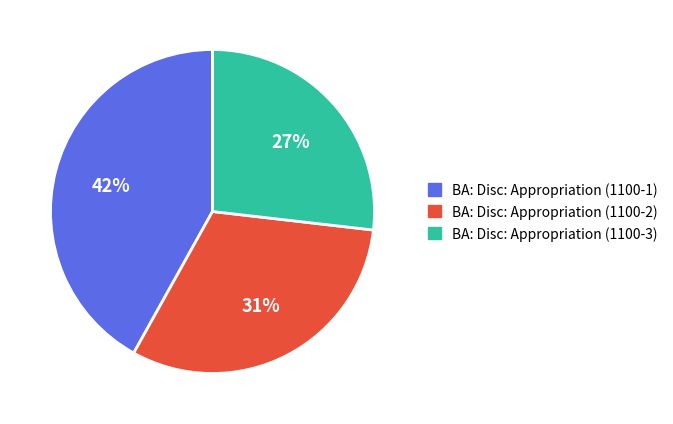

Which slice is the largest?

BA: Disc: Appropriation (1100-1)